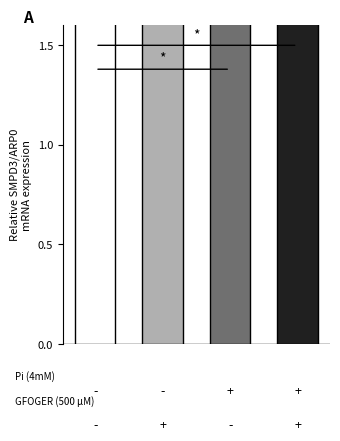

True or false: Entrega do dia 21/09 Trabalho sala has a value of 13 at Grupo 1.

False